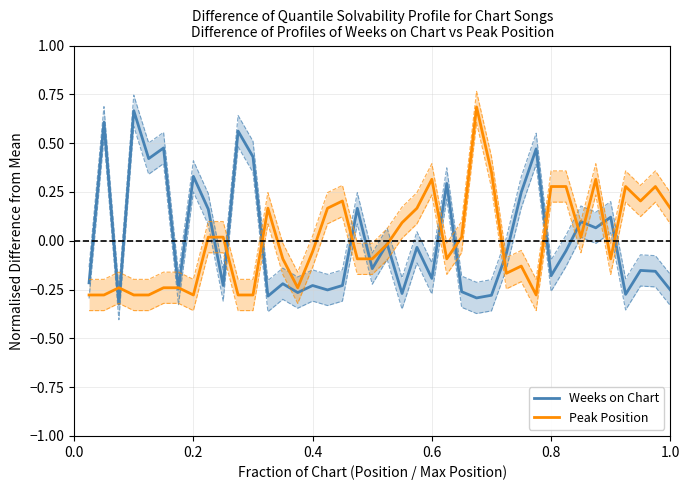

Which series has the largest range (max minus min)?

Weeks on Chart